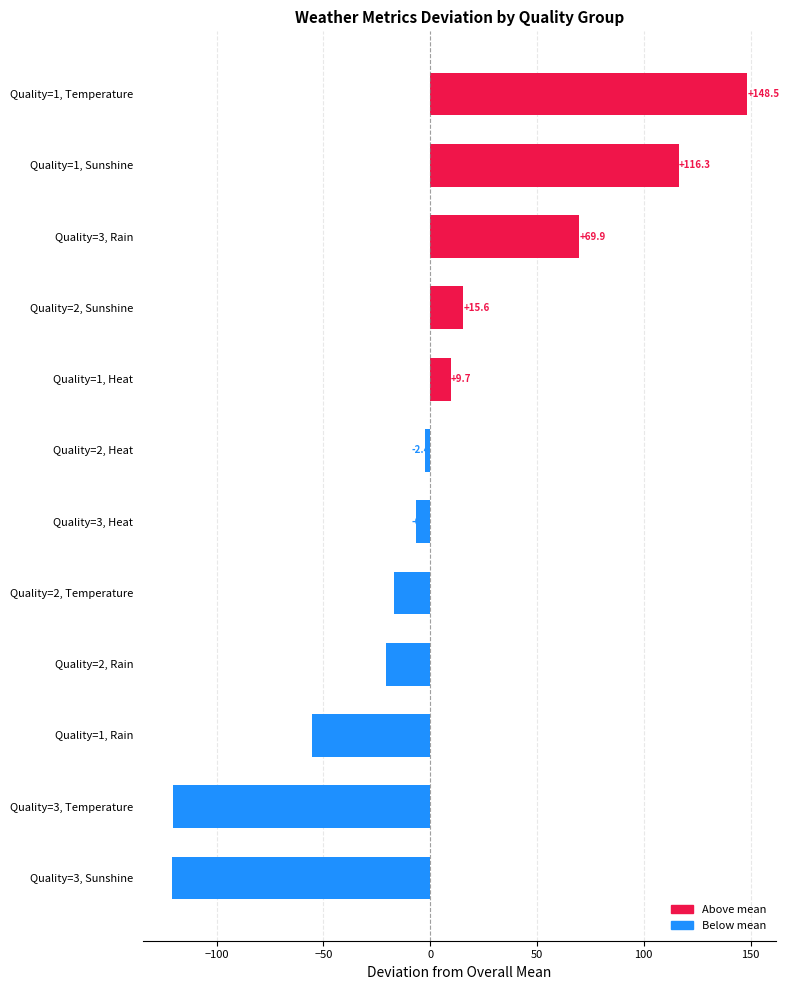

Reading top to bottom, what are all the values shown in this chart?

148.5	116.3	69.9	15.6	9.7	-2.4	-6.7	-17.0	-20.8	-55.4	-120.5	-120.9